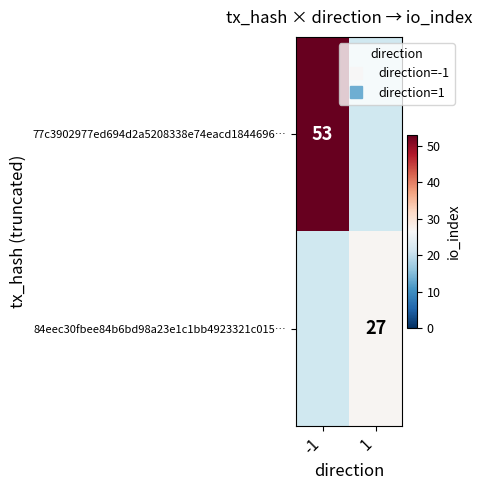

At how many categories does at least one series exceed 45?

1